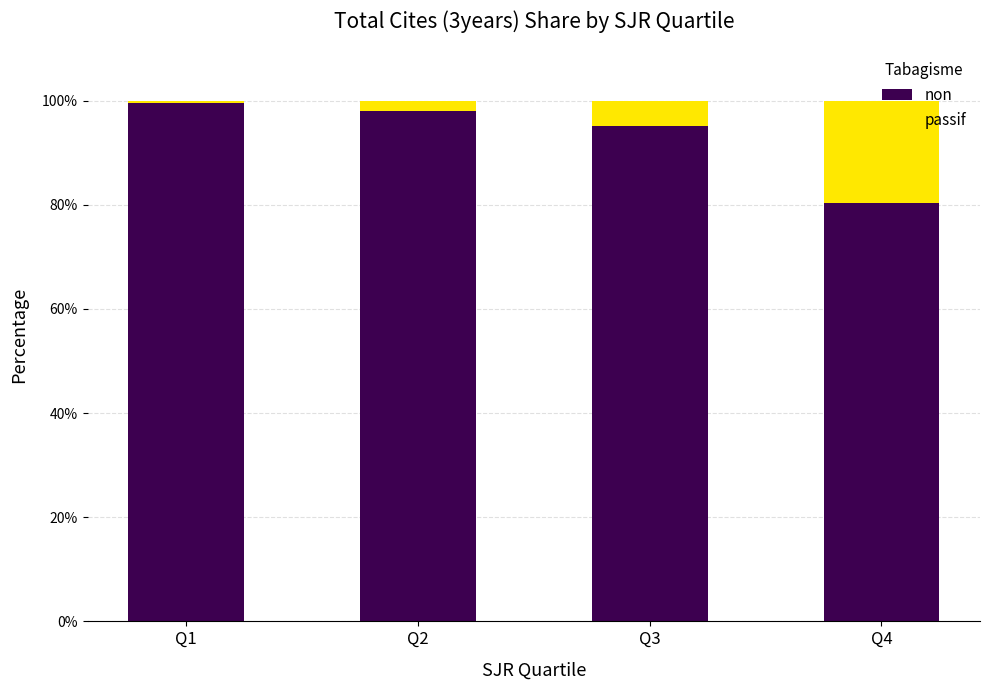

Are the bars horizontal?

No